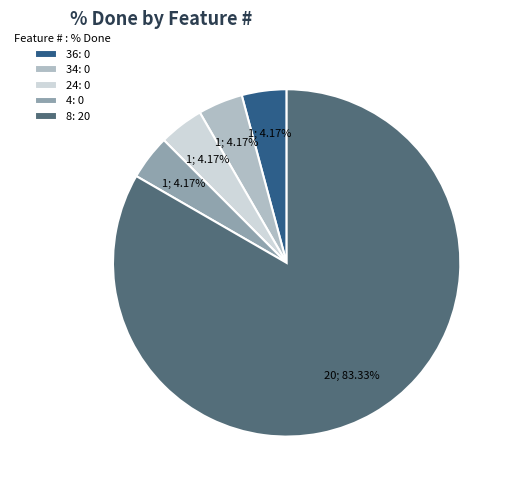

What is the largest slice in the pie chart?

8